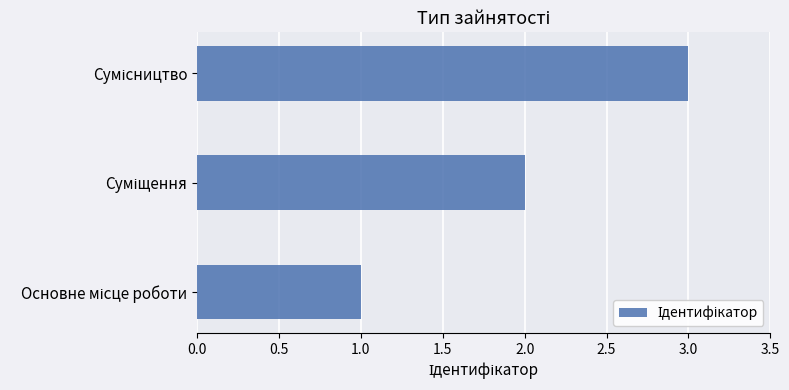

What is the sum of all values?

6